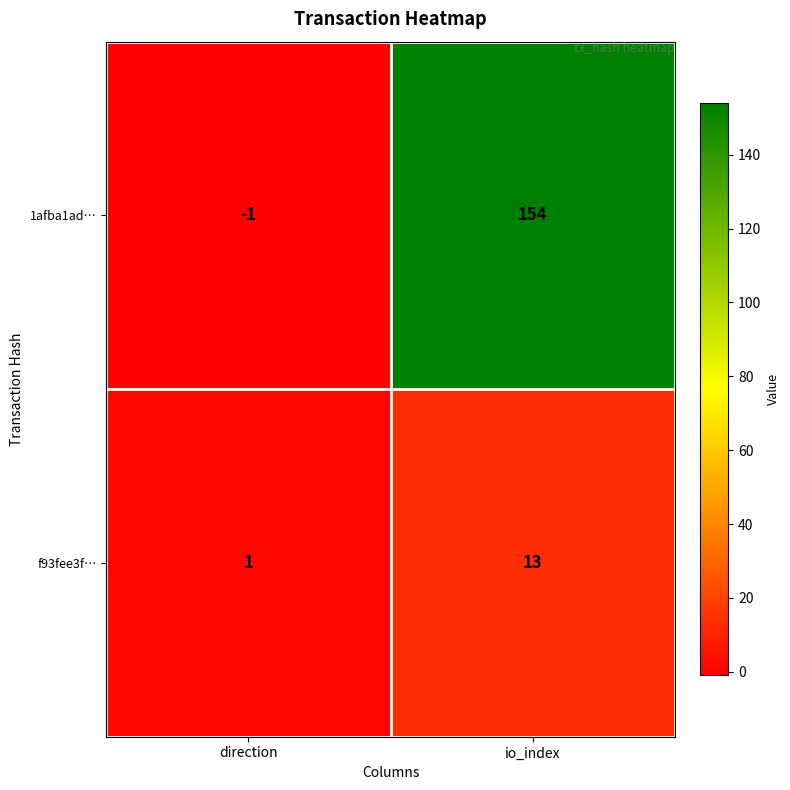

What is the sum of the f93fee3f… values at direction and io_index?

14